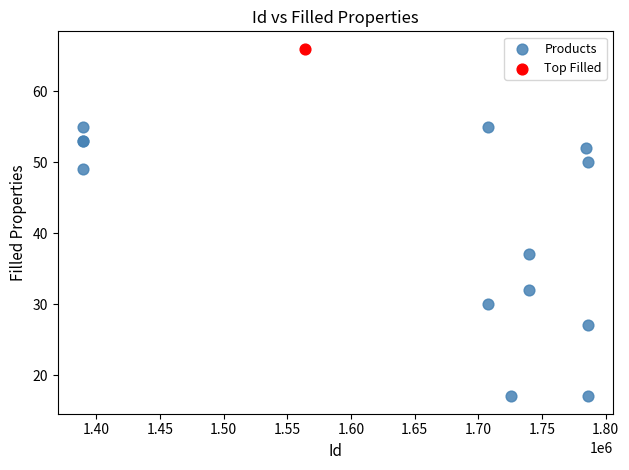

What are all the series names shown in the legend?

Products, Top Filled